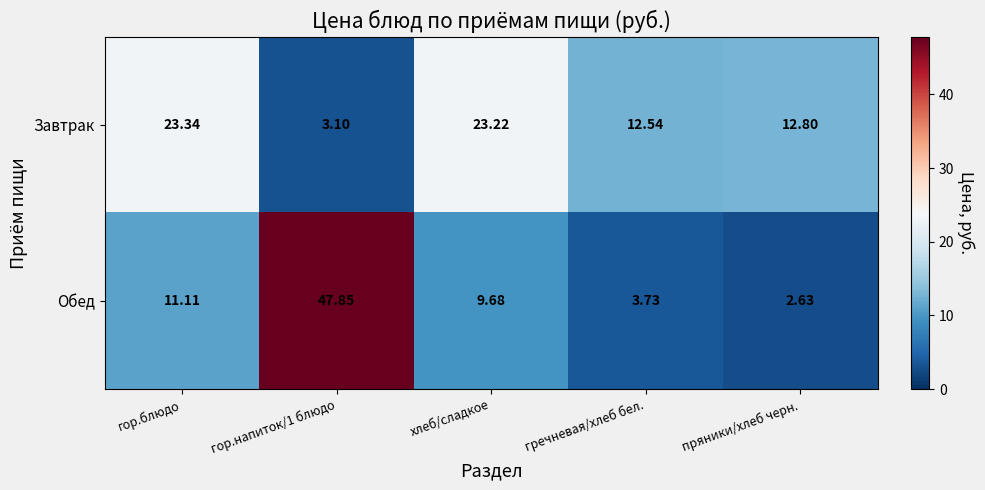

Between гречневая/хлеб бел. and пряники/хлеб черн., which series saw the biggest shift?

Обед